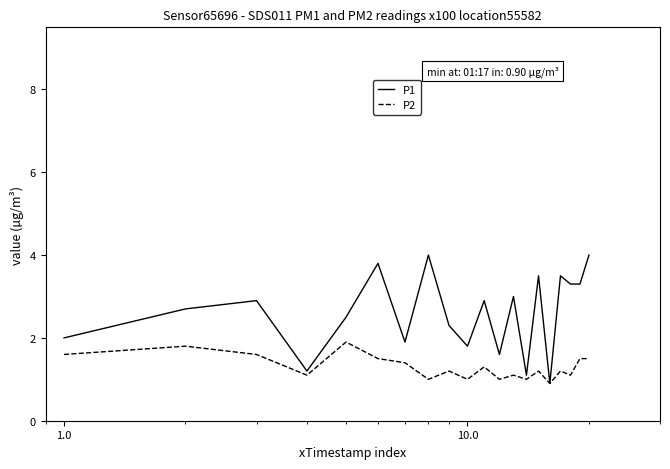

What is the maximum value for P1?

4.0